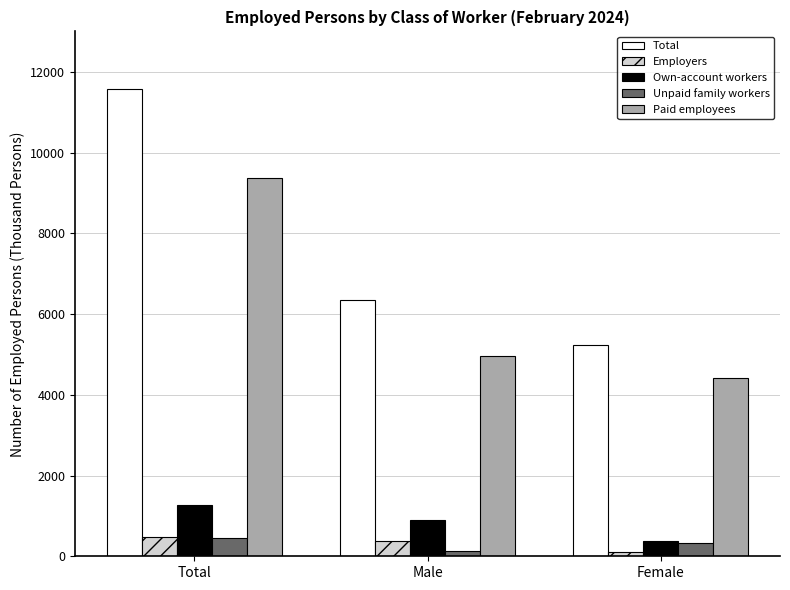

What are all the series names shown in the legend?

Total, Employers, Own-account workers, Unpaid family workers, Paid employees